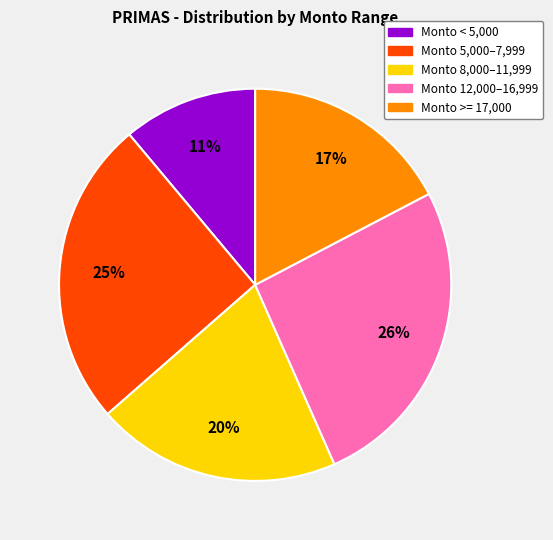

Which category has the biggest portion of the pie?

Monto 12,000–16,999